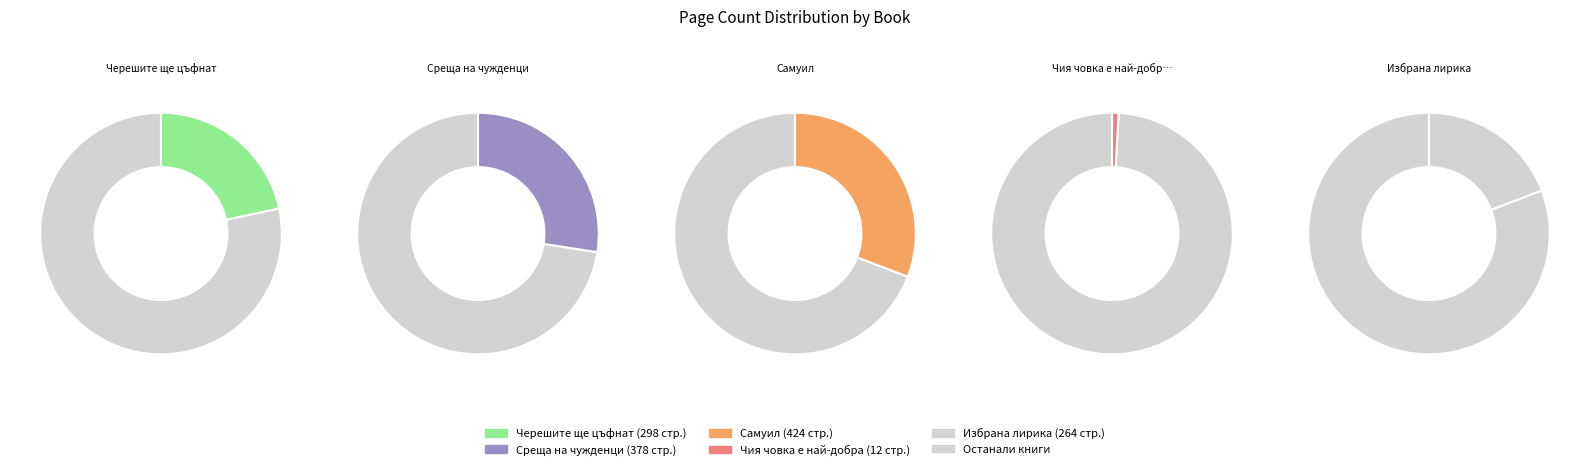

To the nearest percent, what is the average slice percentage?

20%